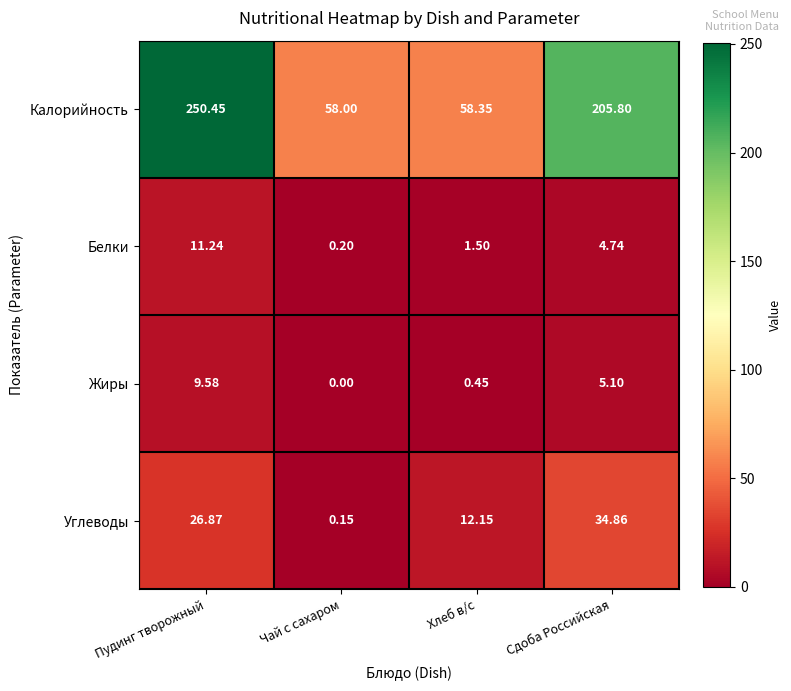

Where is Белки nearest to the value 5?

Сдоба Российская